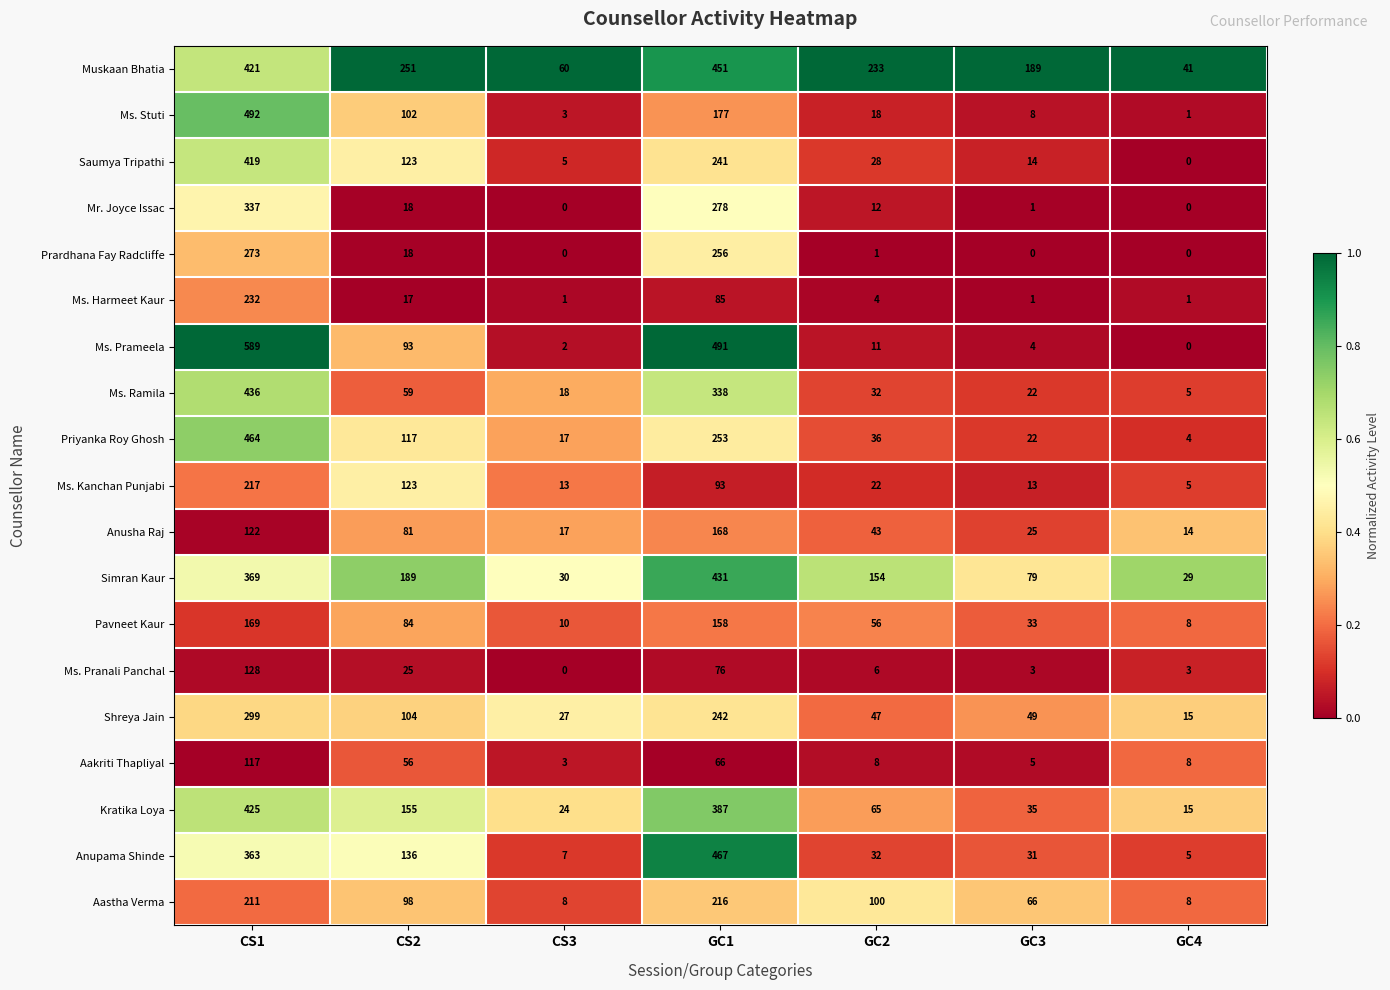

The value of Muskaan Bhatia at GC3 is 189. True or false?

True